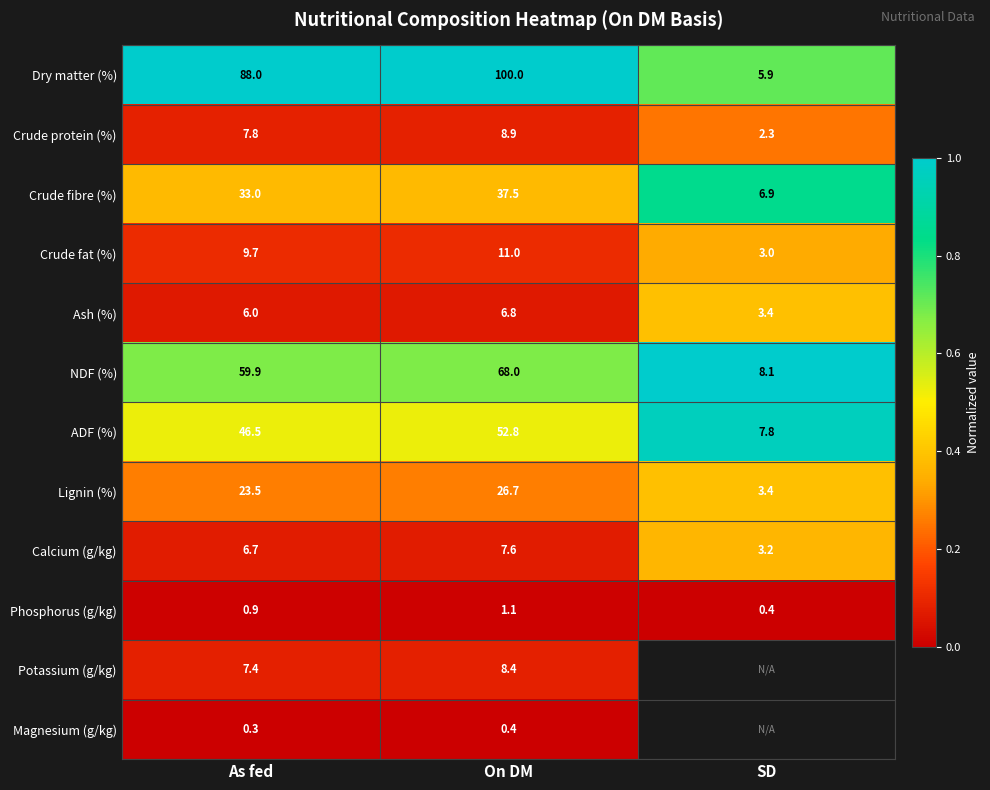

What is the sum of all Crude fibre (%) values?

77.4